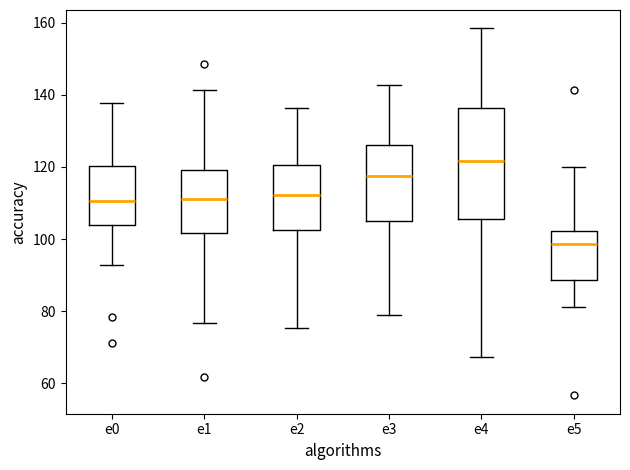

Reading left to right, read every box against the y-axis: the position of its median line, the range the box covers, and the ends of its whiskers. The values are not printed on the chart, so give them approximately, as read against the axis.

e0: median 110, box 104 to 120, whiskers 92 to 138
e1: median 112, box 102 to 120, whiskers 76 to 142
e2: median 112, box 102 to 120, whiskers 76 to 136
e3: median 118, box 106 to 126, whiskers 78 to 142
e4: median 122, box 106 to 136, whiskers 68 to 158
e5: median 98, box 88 to 102, whiskers 82 to 120